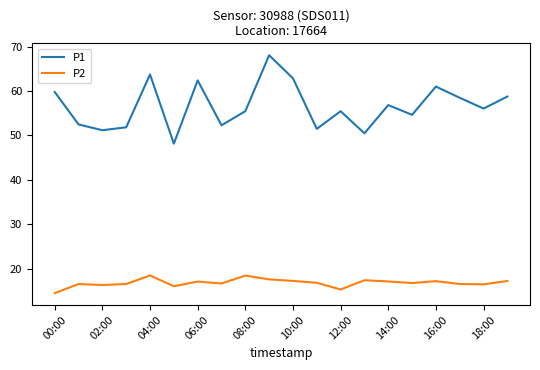

Which series has the largest total across all categories?

P1